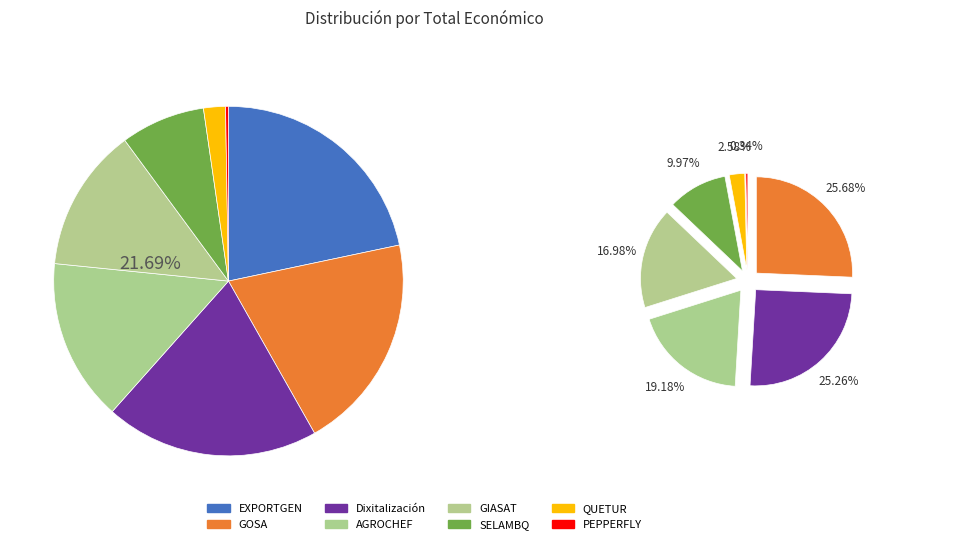

Count the number of slices in the pie.

8